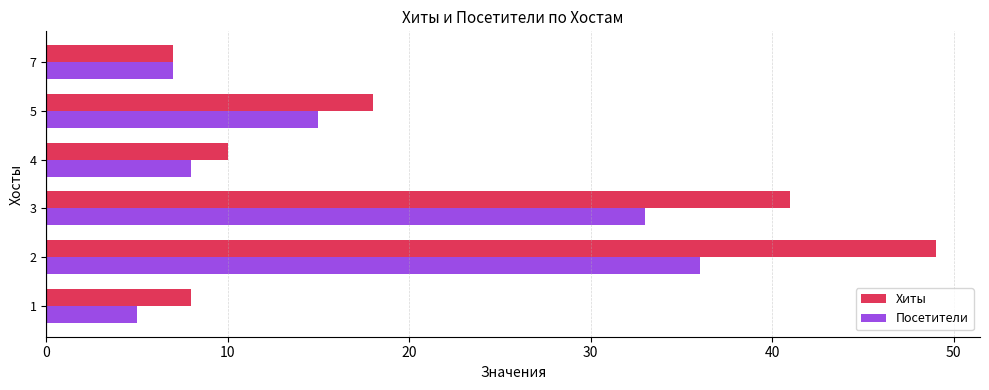

Where is Посетители nearest to the value 20?

5